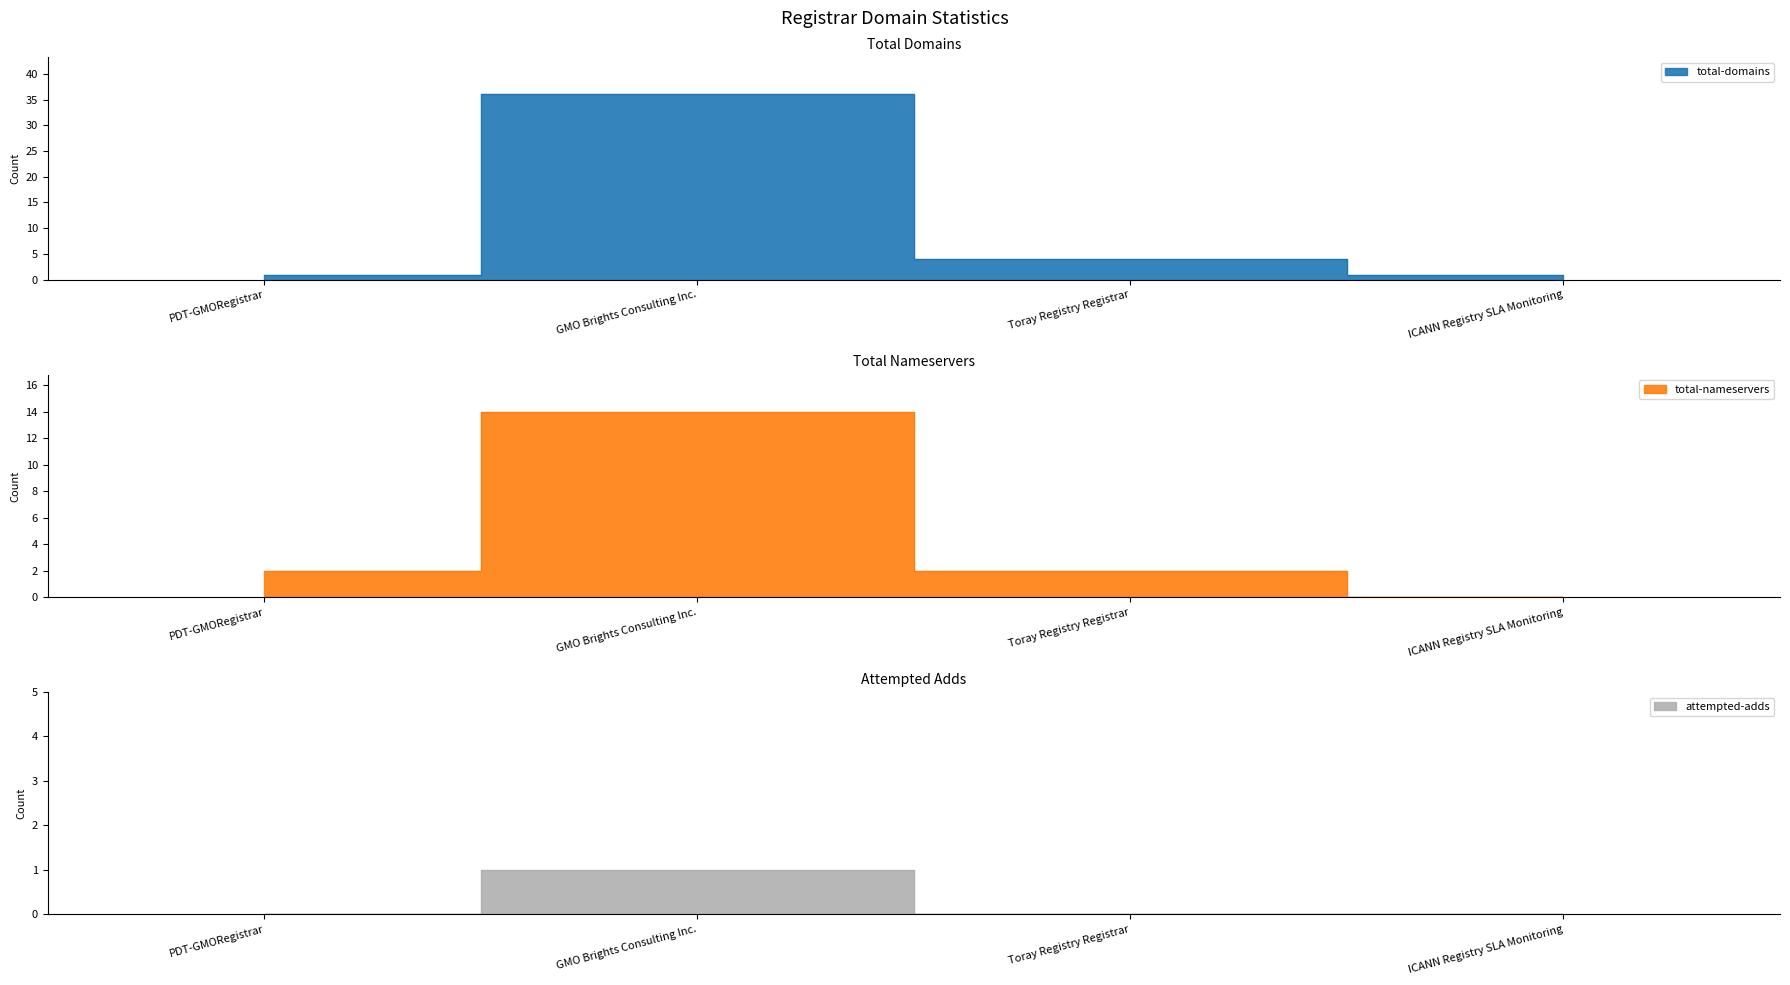

List the labels in order of attempted-adds value, largest first.

GMO Brights Consulting Inc., PDT-GMORegistrar, Toray Registry Registrar, ICANN Registry SLA Monitoring